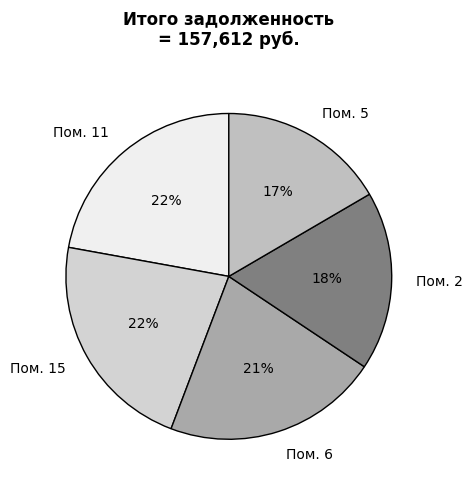

To the nearest percent, what percentage of the pie is Пом. 11?

22%